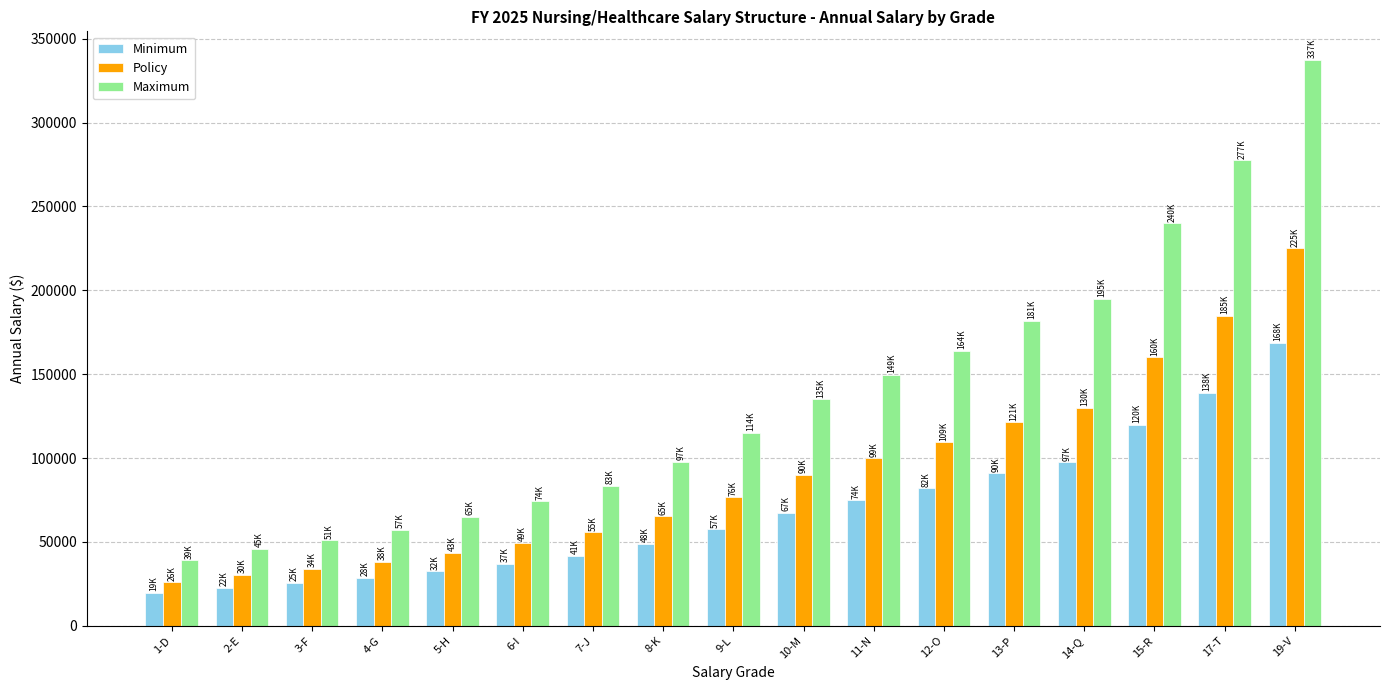

Is the value of Minimum at 9-L greater than the value of Maximum at 11-N?

No